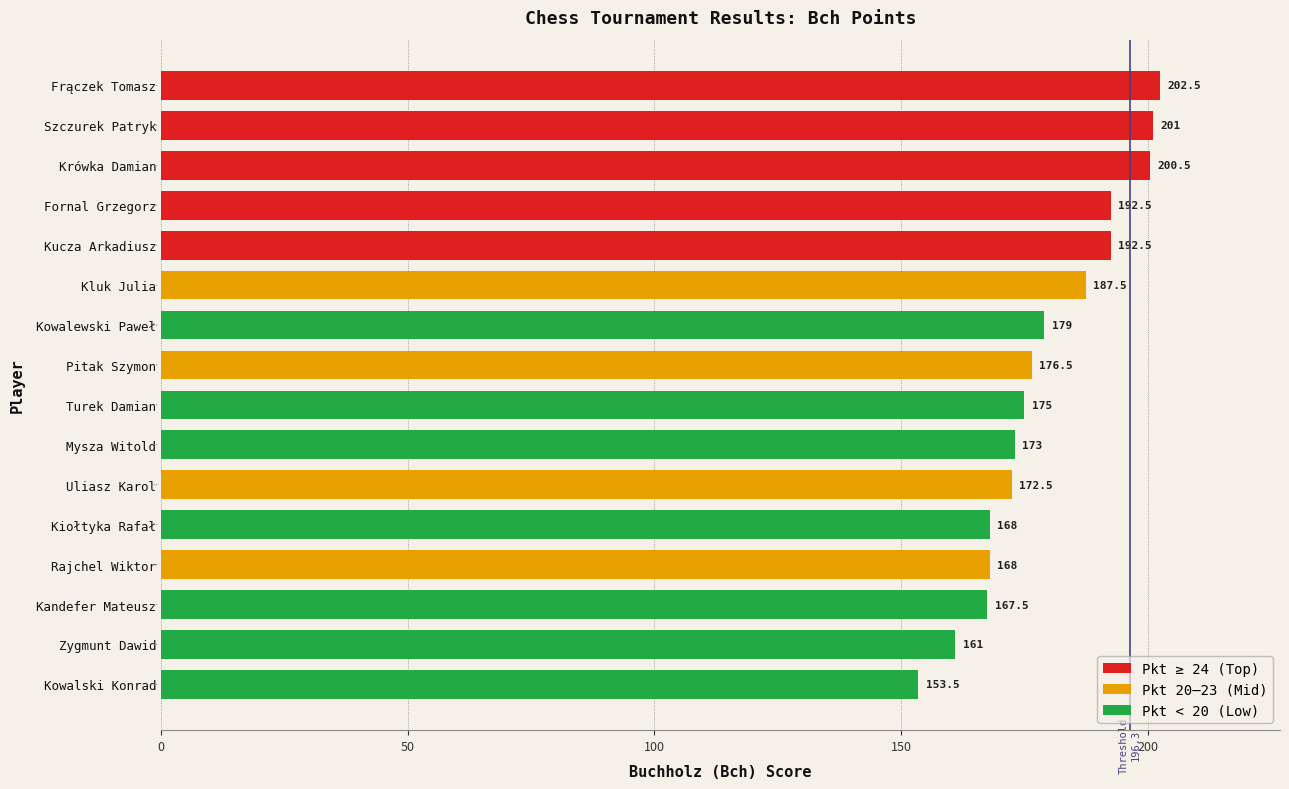

Which category has the highest value across all series?

Frączek Tomasz